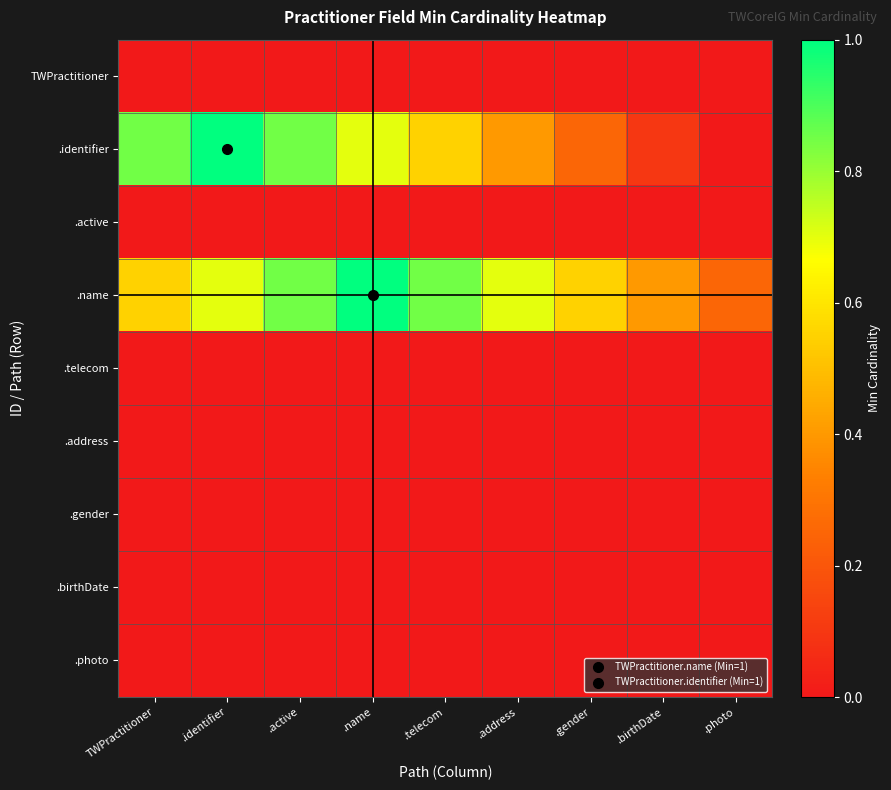

Which series has the largest range (max minus min)?

.identifier